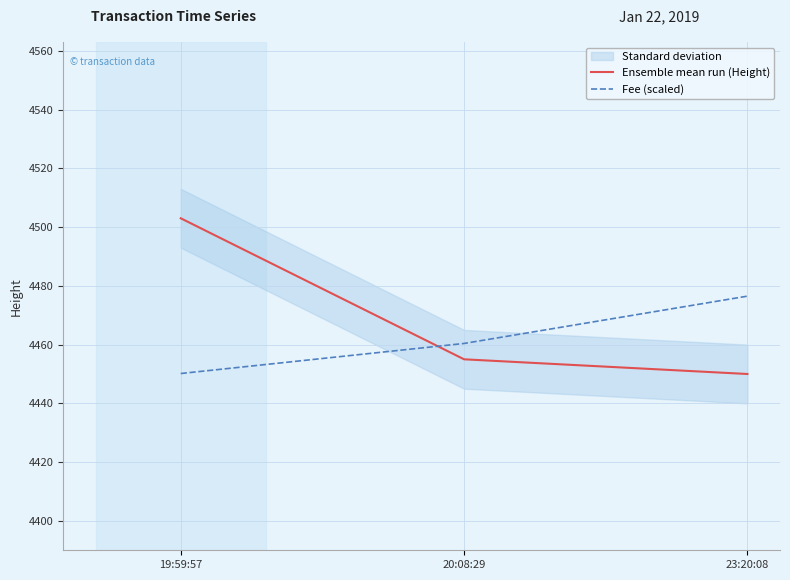

Where is Fee (scaled) nearest to the value 4463?

20:08:29